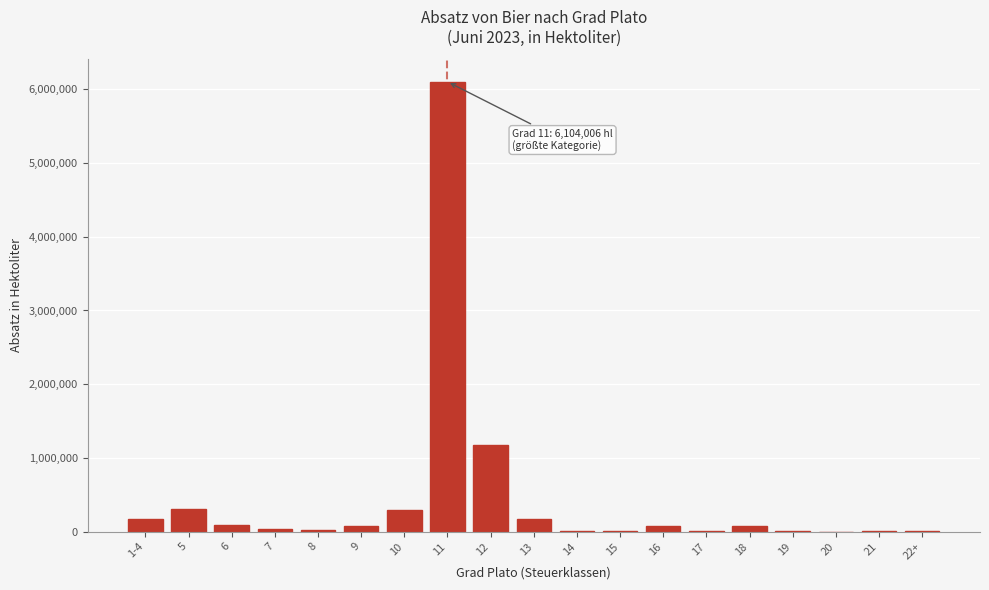

What is the greatest value displayed?

6104005.8